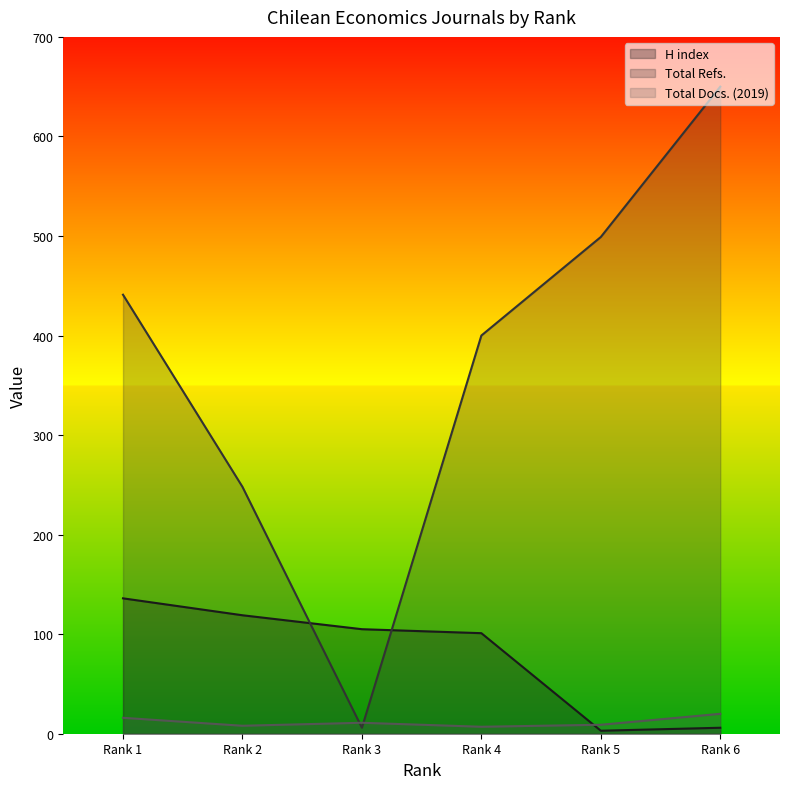

Which series has the widest spread of values?

Total Refs.